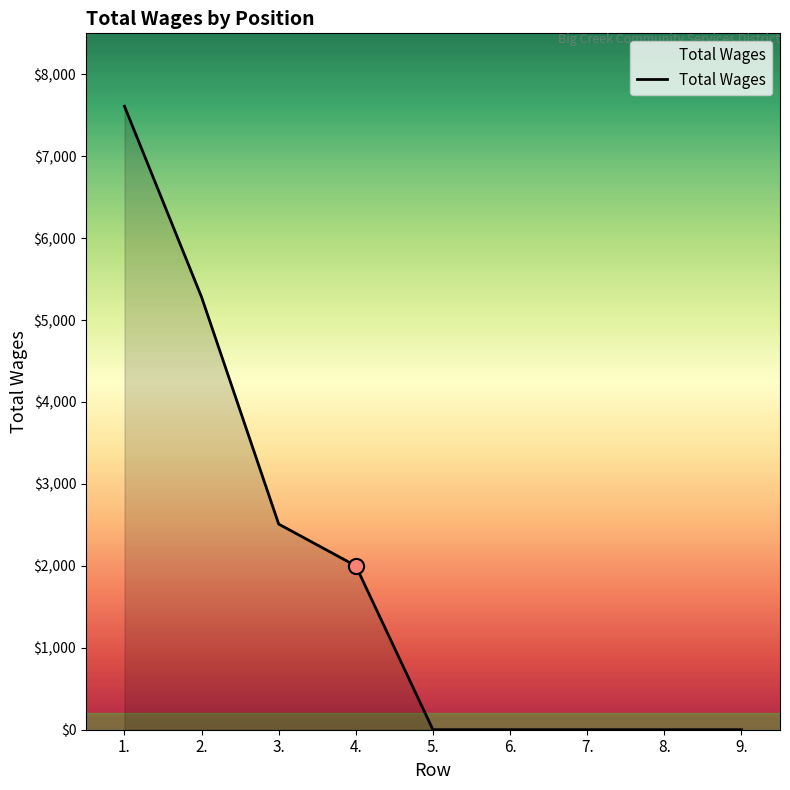

Between 4. and 1., which is larger?

1.